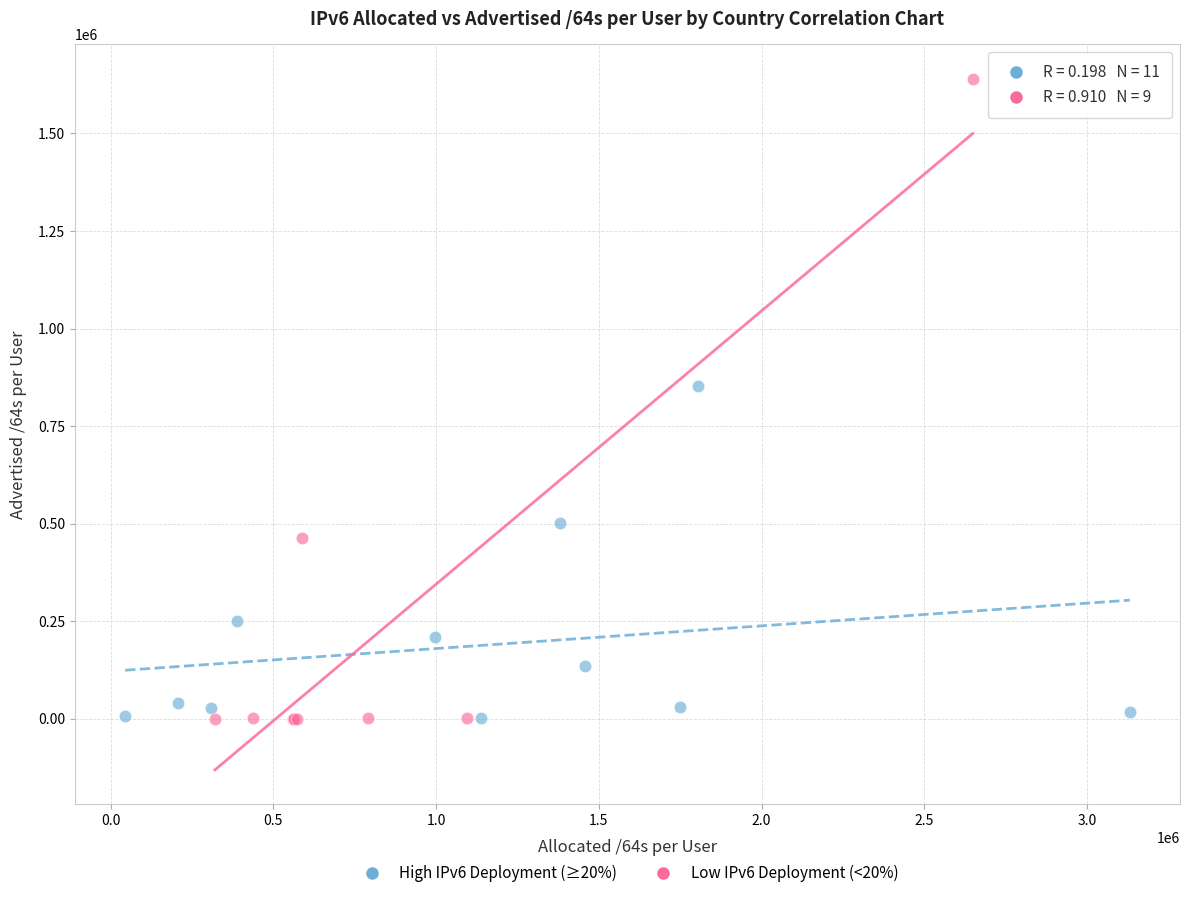

Which series has the largest Y range (max minus min)?

Low IPv6 Deployment (<20%)